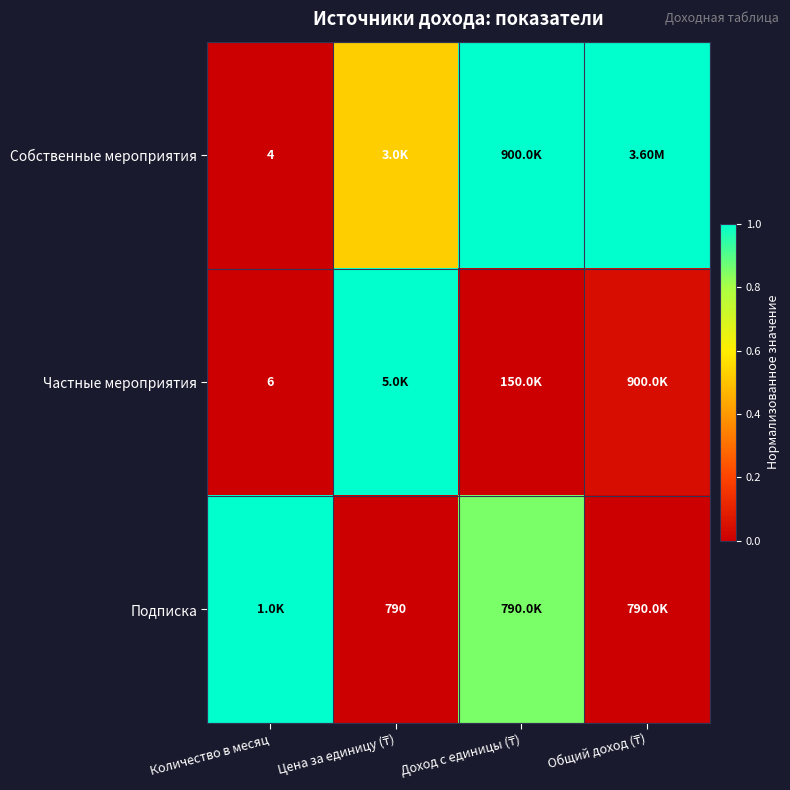

Is the value of Подписка at Общий доход (₸) greater than the value of Собственные мероприятия at Общий доход (₸)?

No